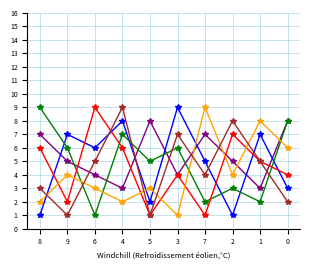

At which category is the sum across all series the highest?

4